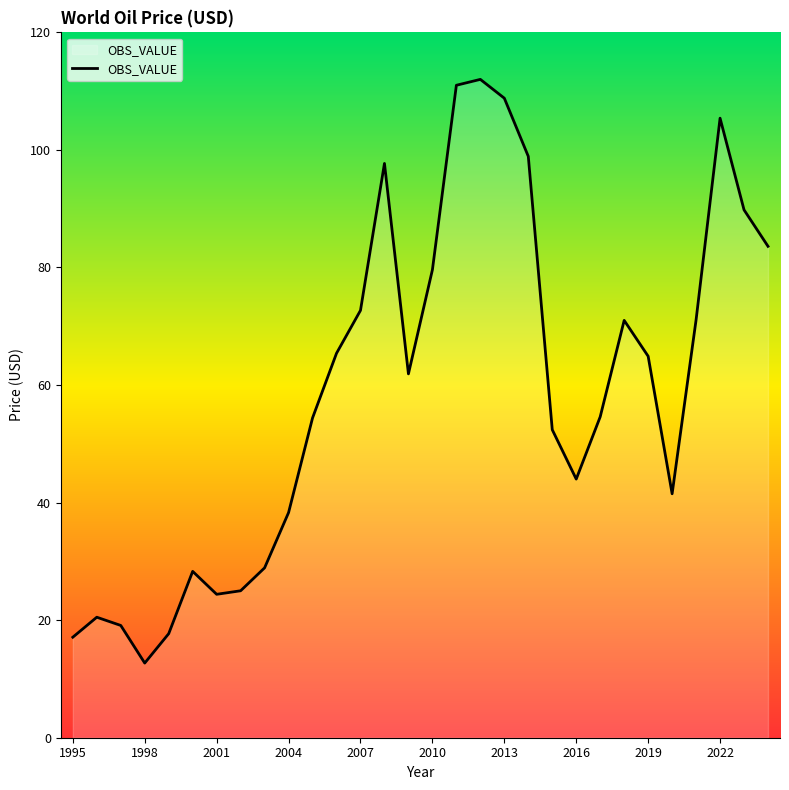

What is the minimum value shown in the chart?

12.7